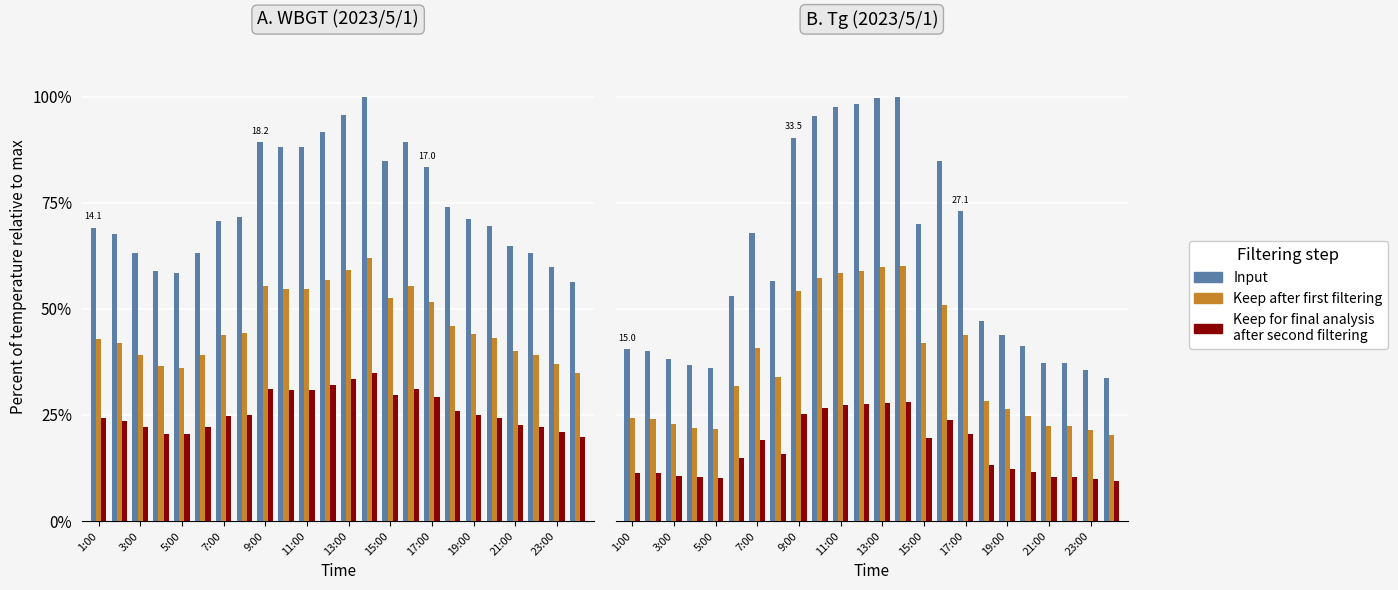

How many data points in Keep for final analysis are above 14?

12